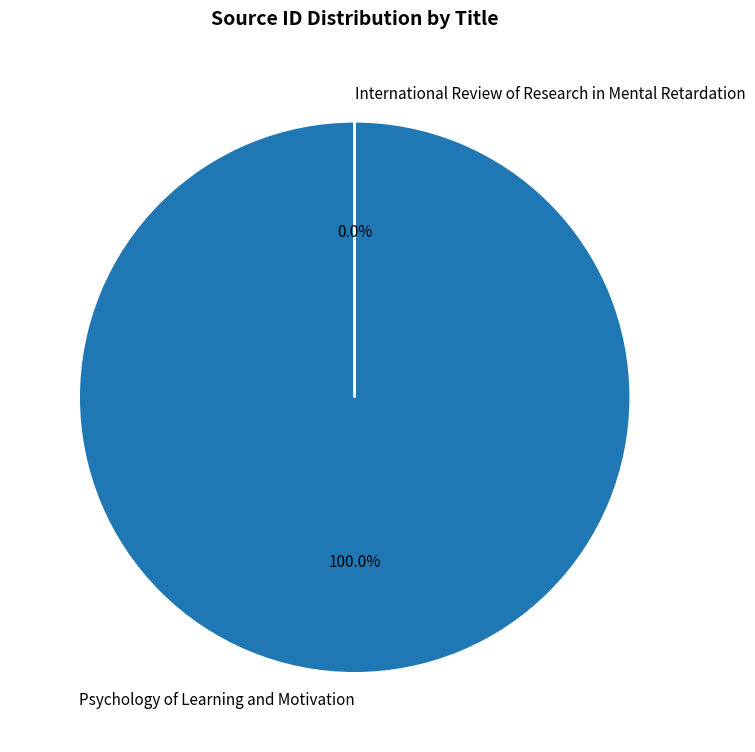

To the nearest percent, what portion does Psychology of Learning and Motivation represent?

100%